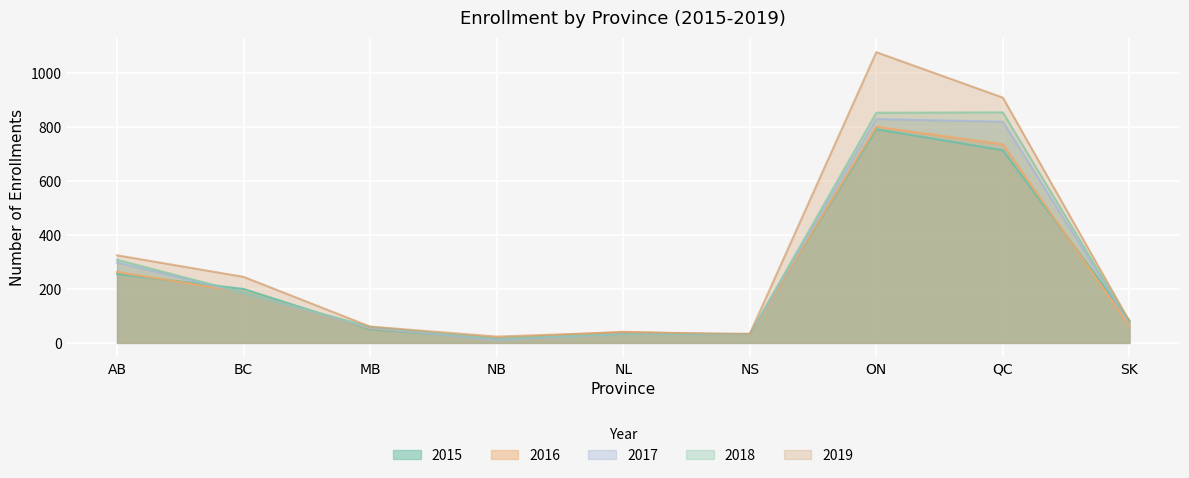

Reading left to right, transcribe all the data shown in this chart.

2015: AB=255.0	BC=200.0	MB=50.0	NB=17.0	NL=34.0	NS=33.0	ON=792.0	QC=714.0	SK=83.0
2016: AB=263.0	BC=188.0	MB=54.0	NB=18.0	NL=41.0	NS=29.0	ON=801.0	QC=736.0	SK=63.0
2017: AB=298.0	BC=185.0	MB=56.0	NB=11.0	NL=34.0	NS=31.0	ON=830.0	QC=820.0	SK=74.0
2018: AB=308.3	BC=186.0	MB=59.8	NB=15.7	NL=34.7	NS=31.0	ON=853.2	QC=854.7	SK=77.0
2019: AB=324.8	BC=244.8	MB=60.4	NB=23.5	NL=39.3	NS=33.3	ON=1077.9	QC=909.3	SK=80.9